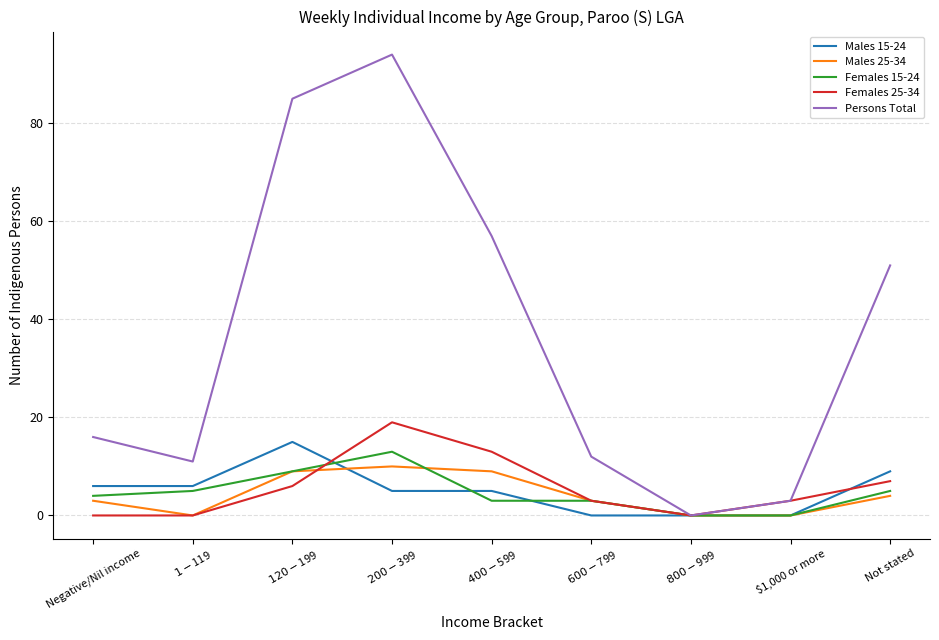

What is the difference between the maximum and minimum values in the Females 15-24 series?

13